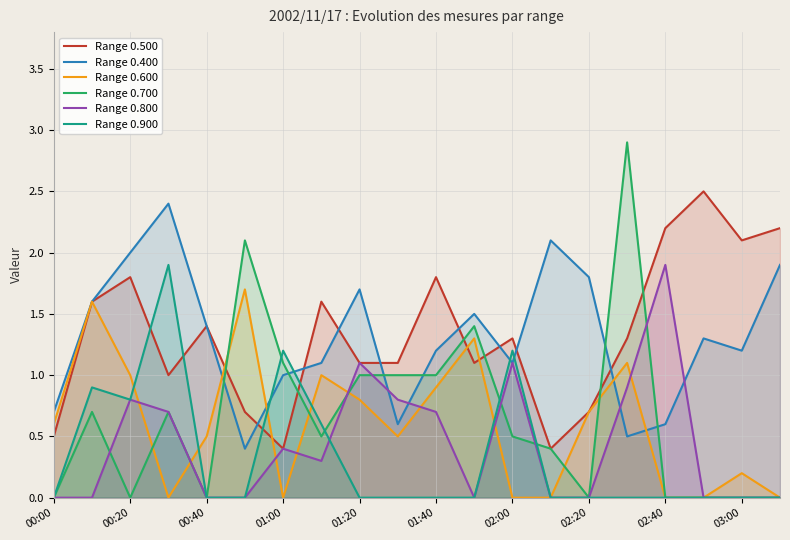

True or false: Range 0.600 has a value of 0.7 at 11.

False